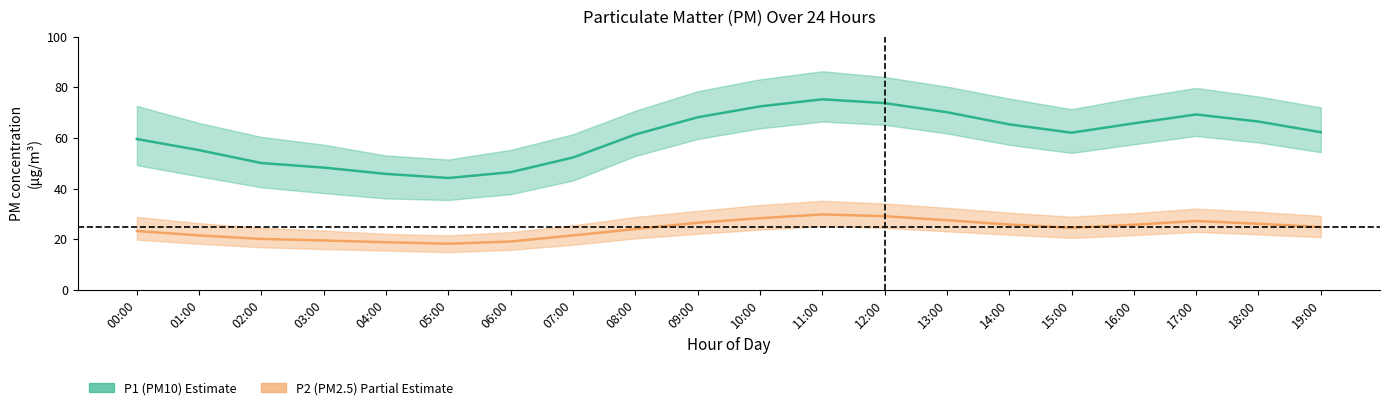

True or false: P1 (PM10) and P2 (PM2.5) intersect in this chart.

False